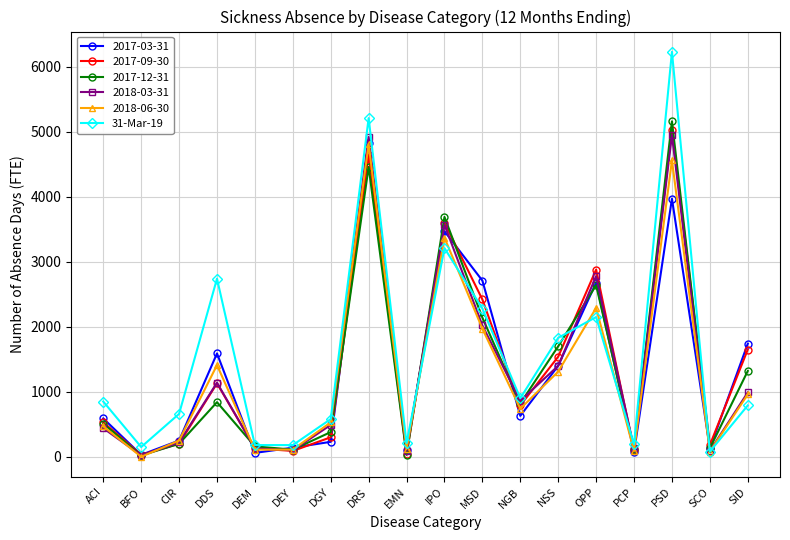

Which series has the largest range (max minus min)?

31-Mar-19